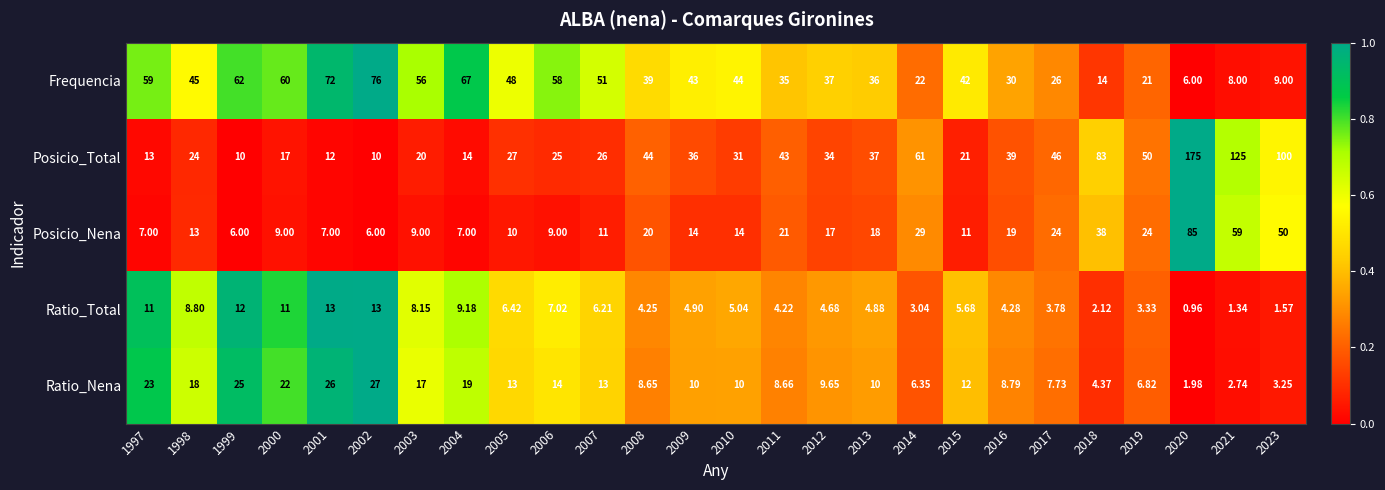

How many distinct data groups are displayed?

5